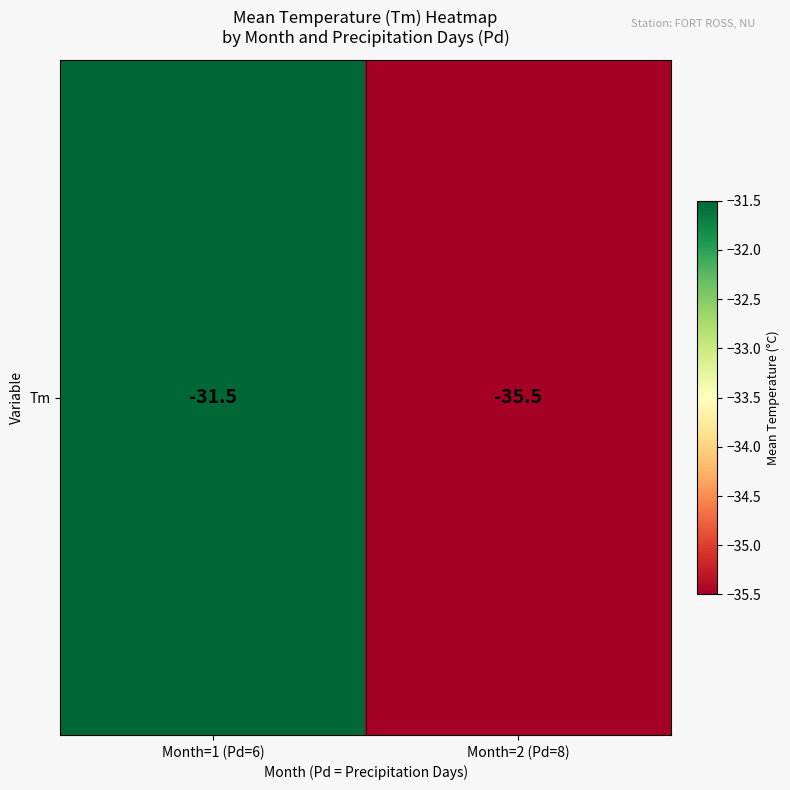

Reading left to right, what are all the values shown in this chart?

Month=1 (Pd=6)=-31.5	Month=2 (Pd=8)=-35.5